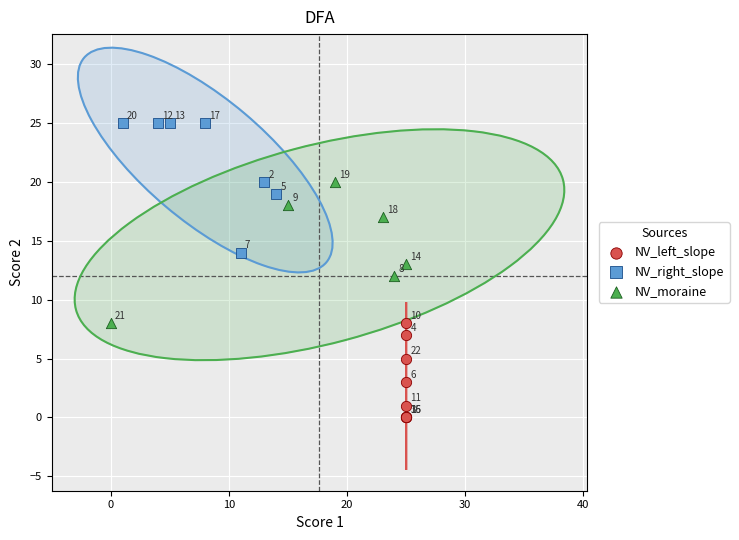

What are all the series names shown in the legend?

NV_left_slope, NV_right_slope, NV_moraine